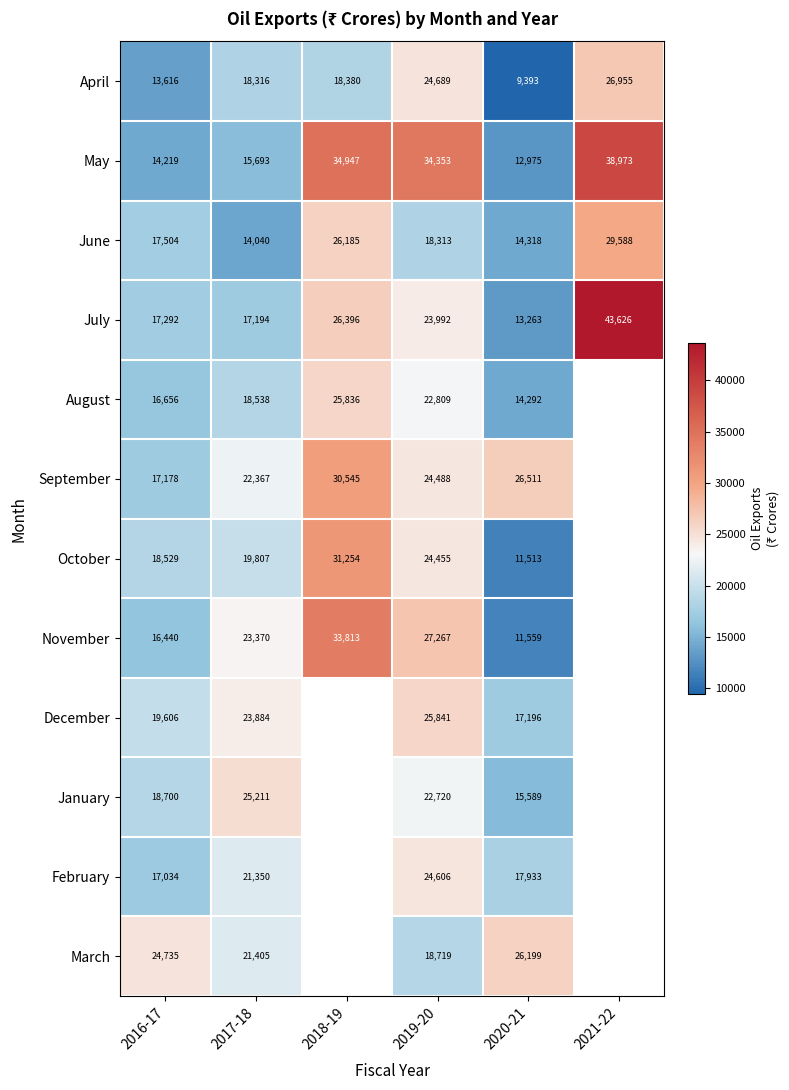

The value of December at 2017-18 is 23883.9. True or false?

True